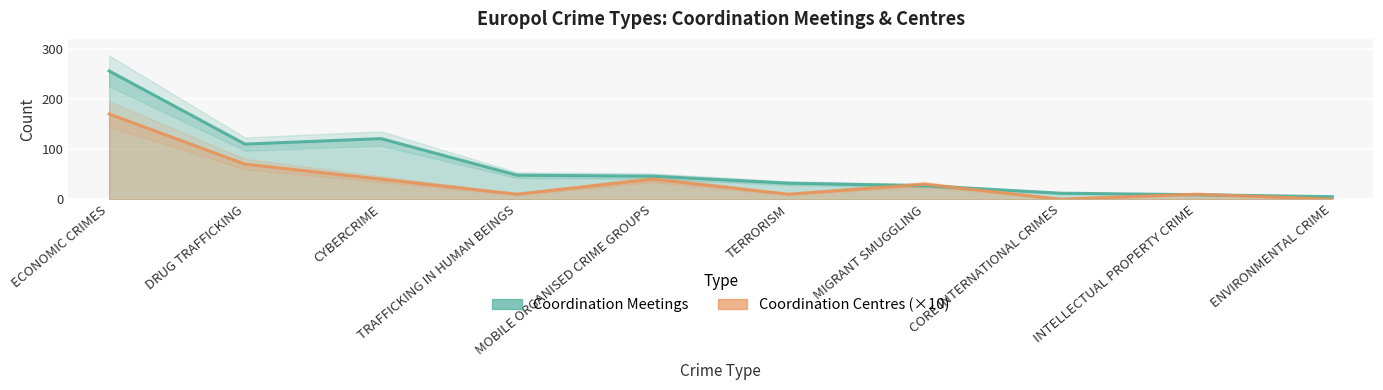

After their last crossing, which series has the higher values: Coordination Centres or Coordination Meetings?

Coordination Meetings